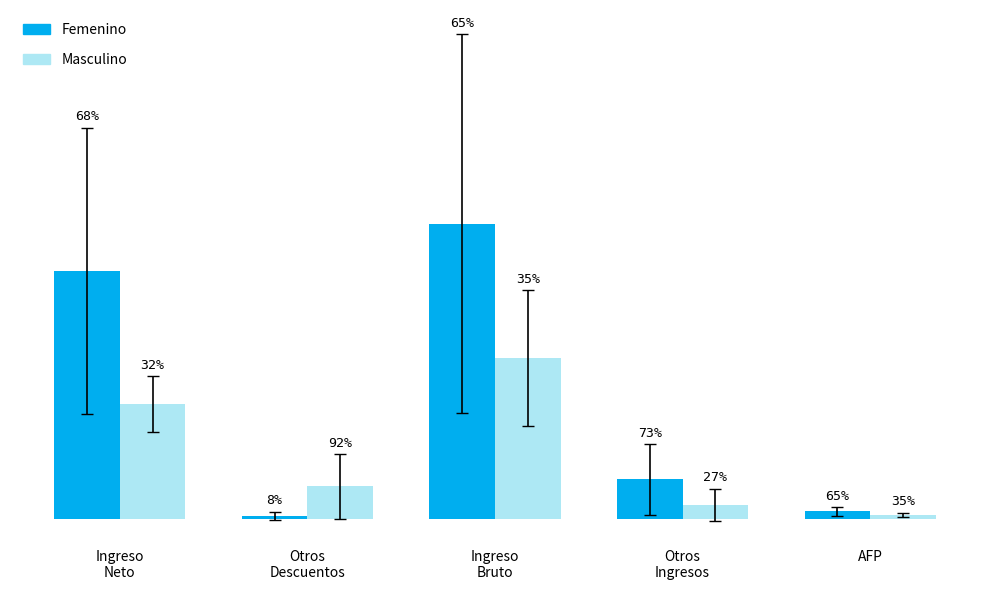

What is the difference between the Masculino values at AFP and Ingreso
Bruto?

36299.0